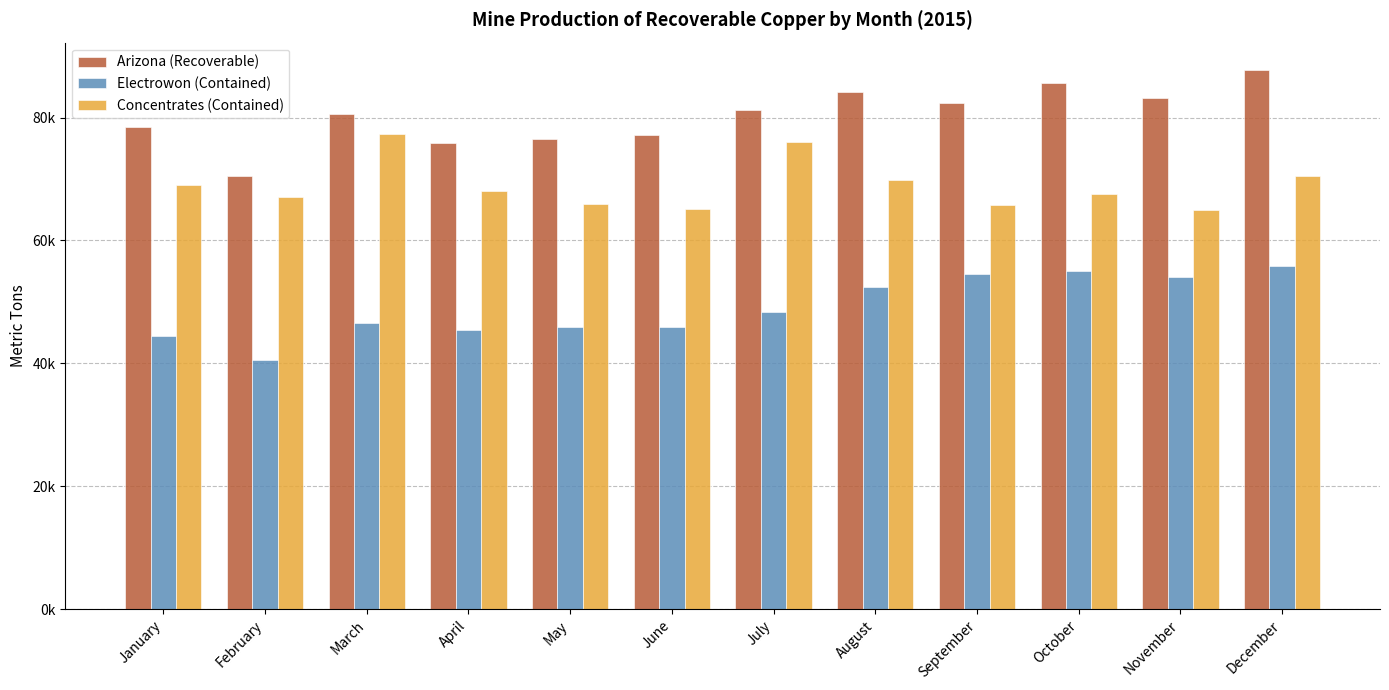

Are the bars grouped side by side (vs. stacked)?

Yes